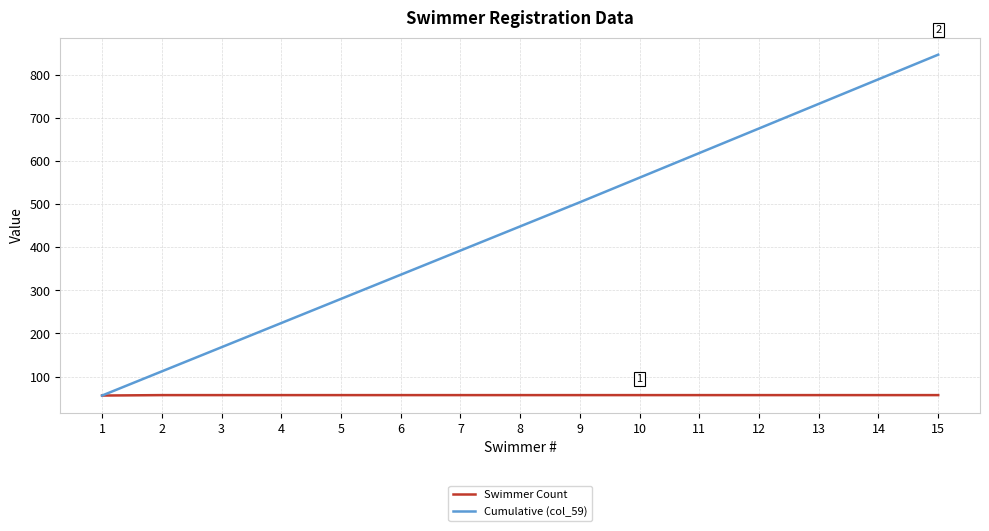

Which series has the largest range (max minus min)?

Cumulative (col_59)